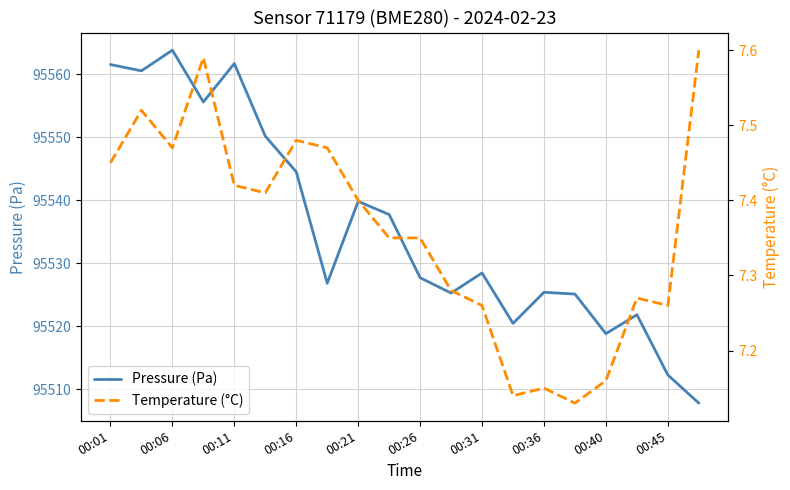

What value does the Pressure (Pa) series have at 00:31?

95528.4